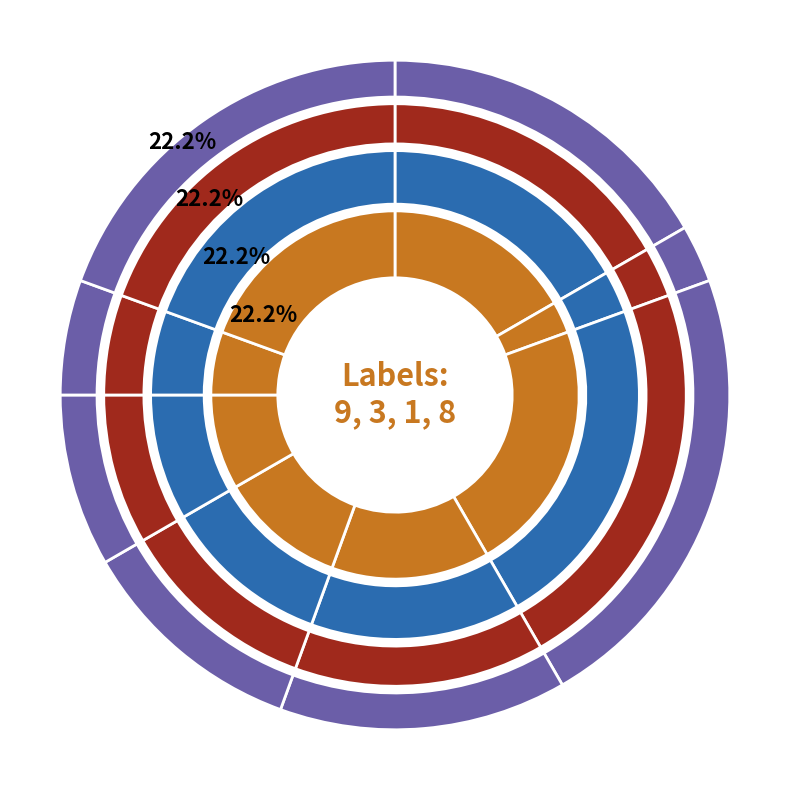

To the nearest percent, what is the difference between the largest and smallest slice percentages?

19%